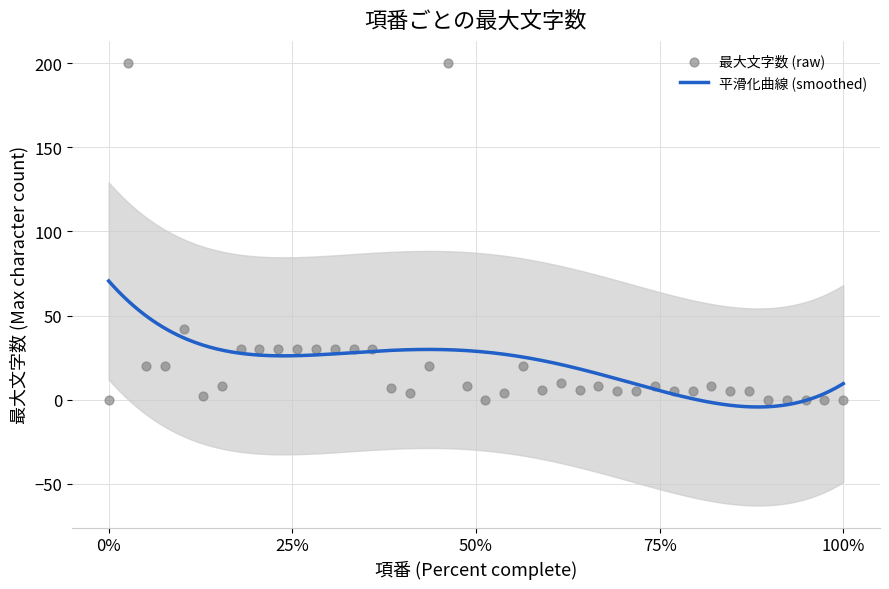

What is the ratio of the value at 3 to the value at 19?

0.1